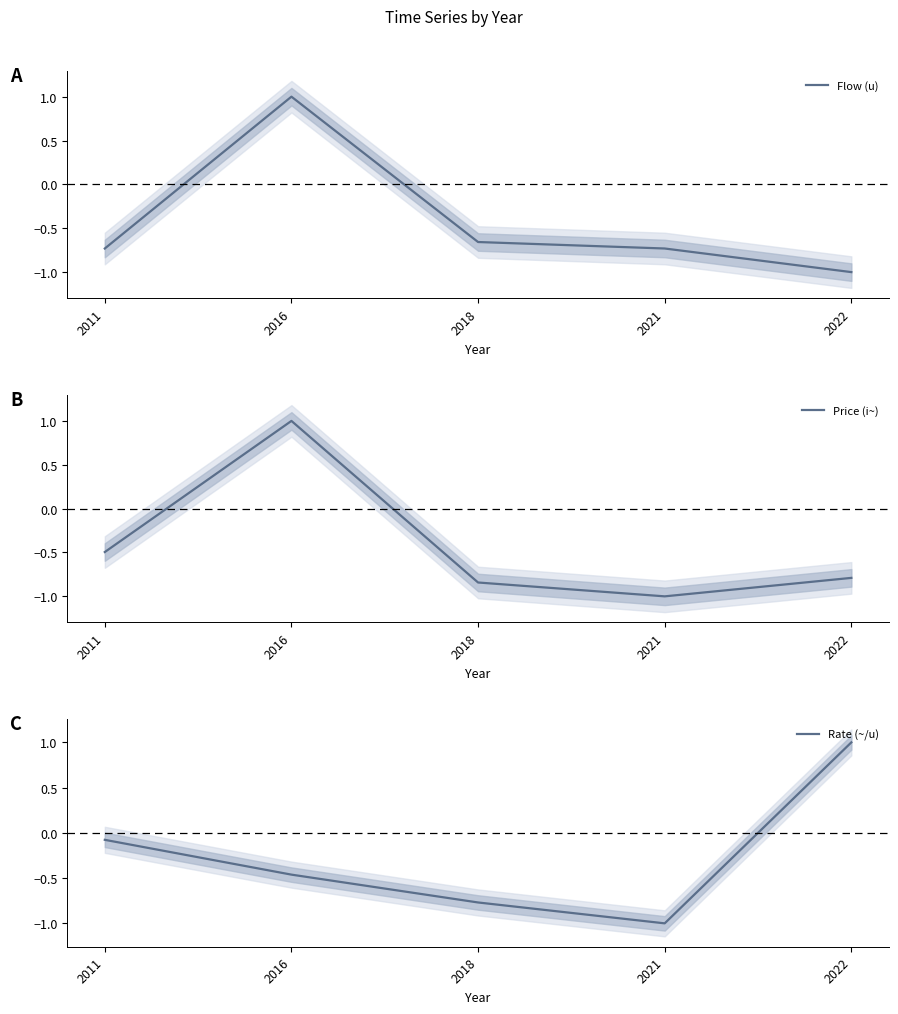

Reading left to right, extract all data points from this chart.

Flow (u): 2011=-0.7	2016=1.0	2018=-0.7	2021=-0.7	2022=-1.0
Price (i~): 2011=-0.5	2016=1.0	2018=-0.8	2021=-1.0	2022=-0.8
Rate (~/u): 2011=-0.1	2016=-0.5	2018=-0.8	2021=-1.0	2022=1.0